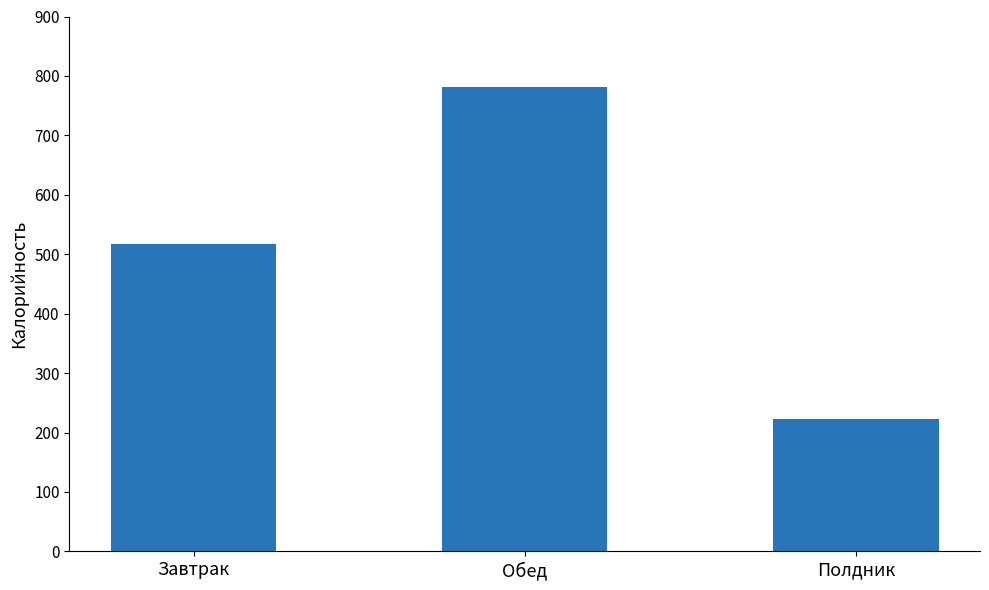

Reading left to right, list all the values displayed in this chart.

Завтрак=517.9	Обед=781.6	Полдник=222.6